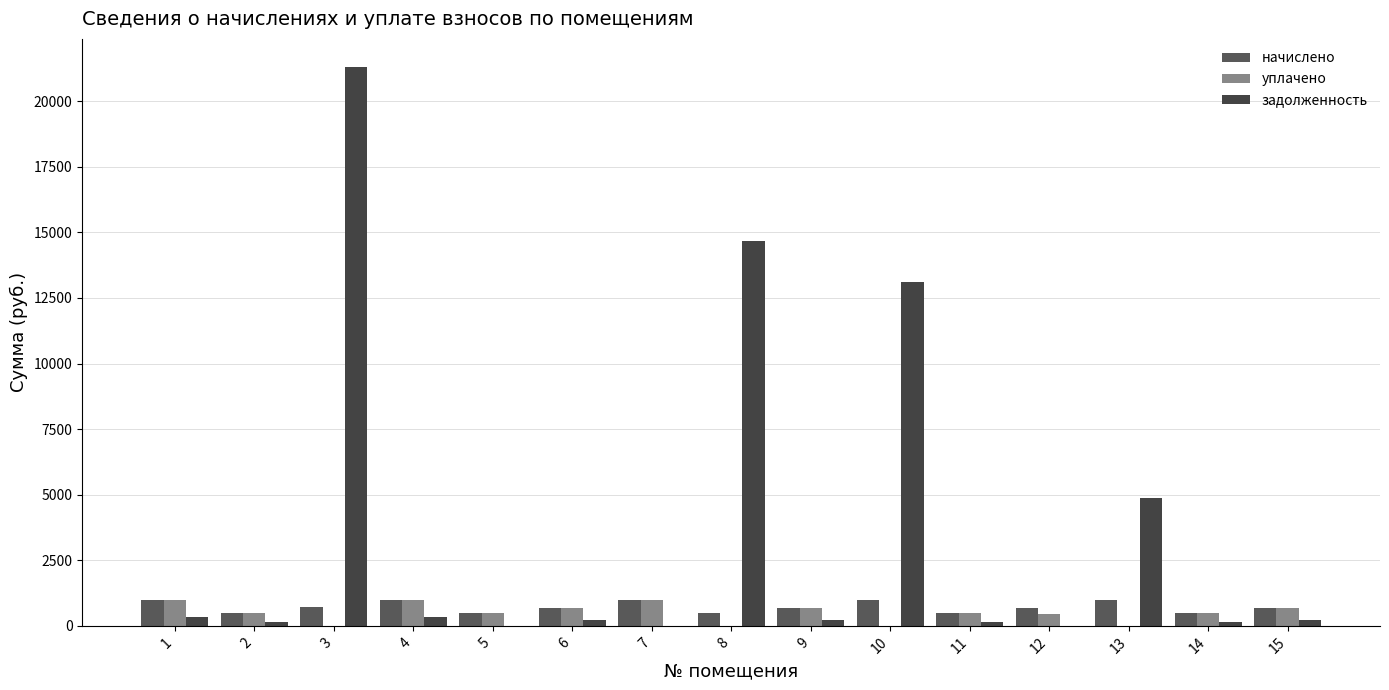

What is the sum of the начислено values at 4 and 3?

1671.1